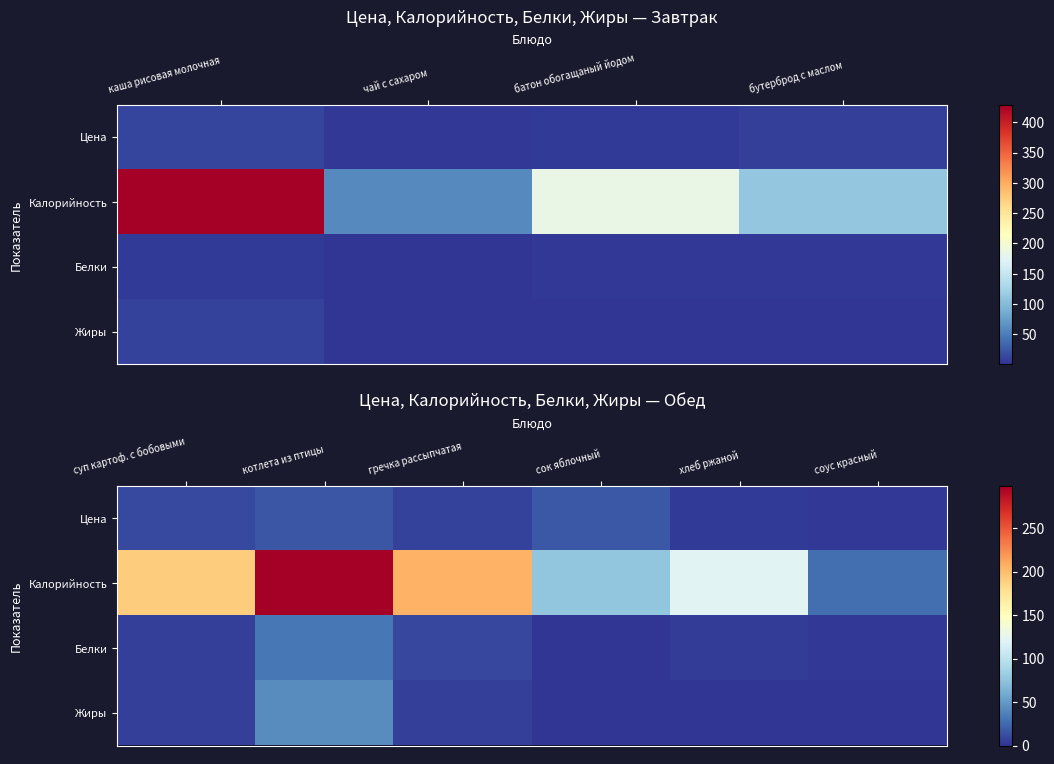

How many data points in Цена are above 10?

3